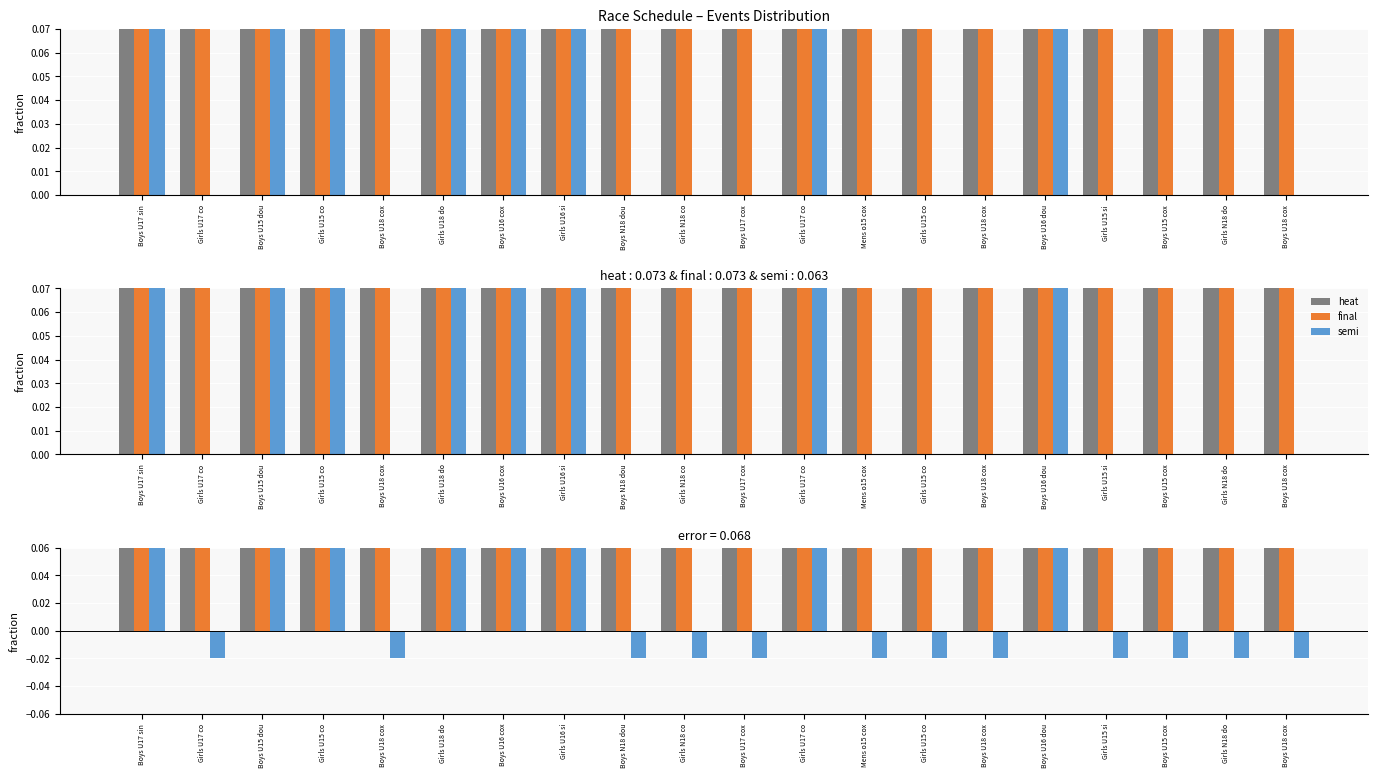

Which has a higher value, Girls U15 co or Boys U15 dou?

Girls U15 co